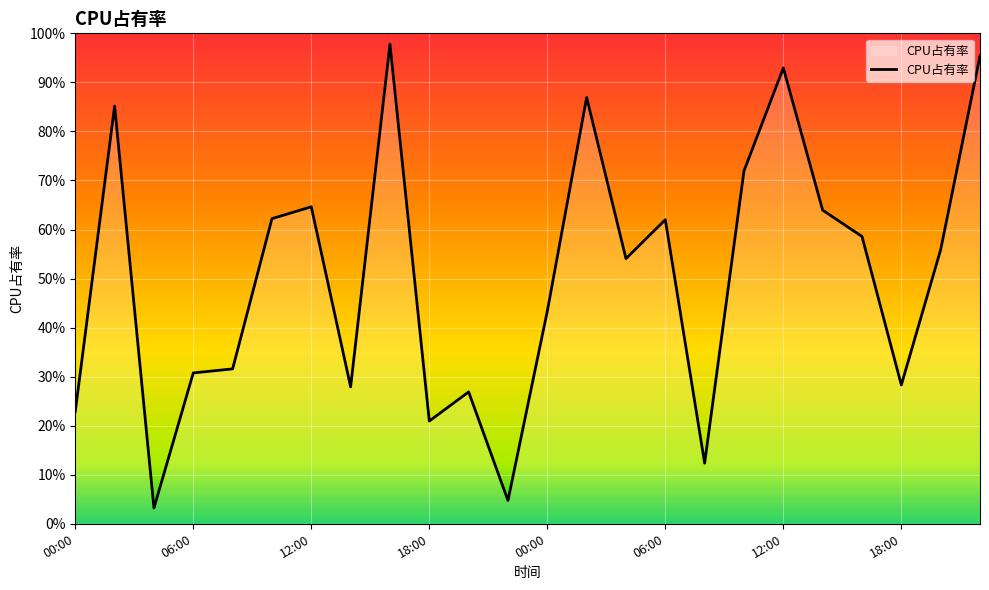

How many points are lower than both their immediate neighbors (excluding endpoints)?

7